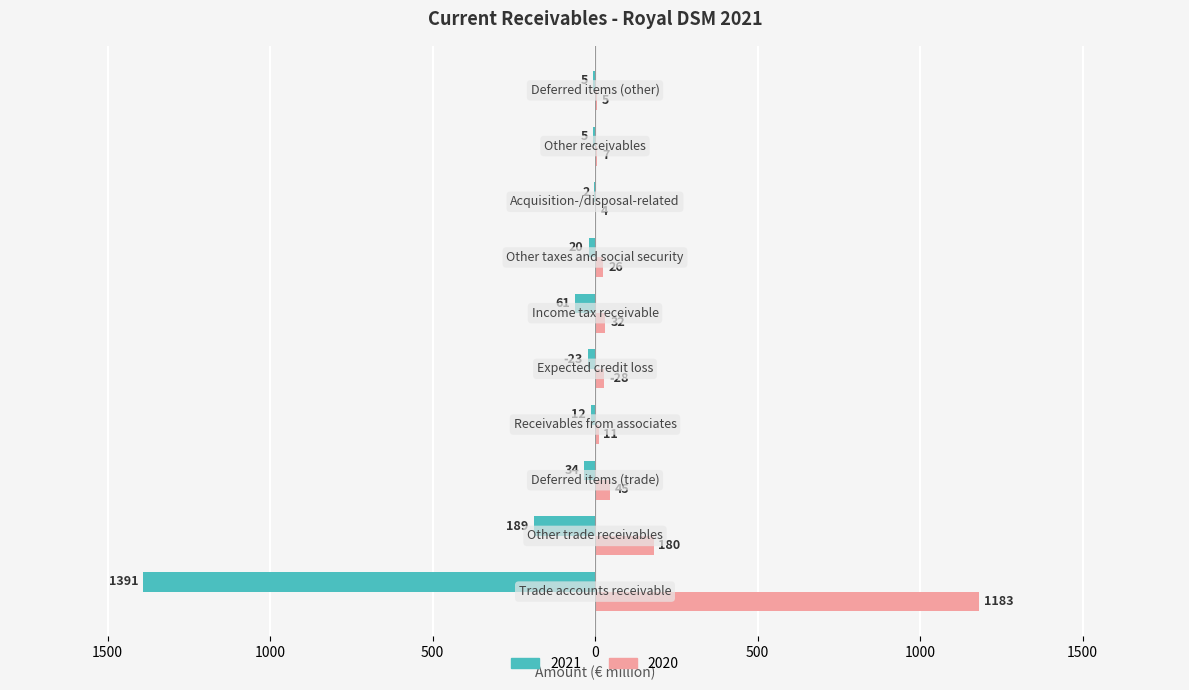

Reading left to right, extract all data points from this chart.

2021: -1391	-189	-34	-12	-23	-61	-20	-2	-5	-5
2020: 1183	180	45	11	28	32	26	4	7	5